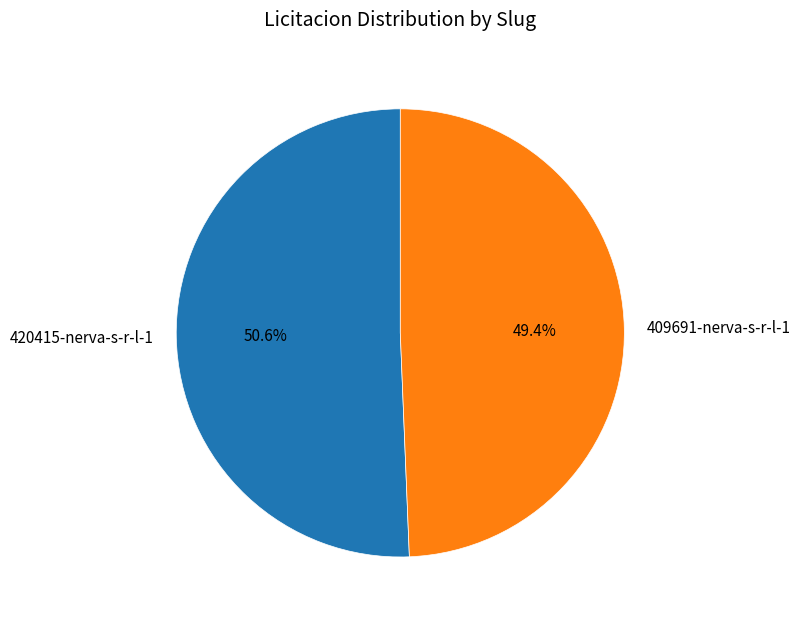

To the nearest percent, what is the average slice percentage?

50%